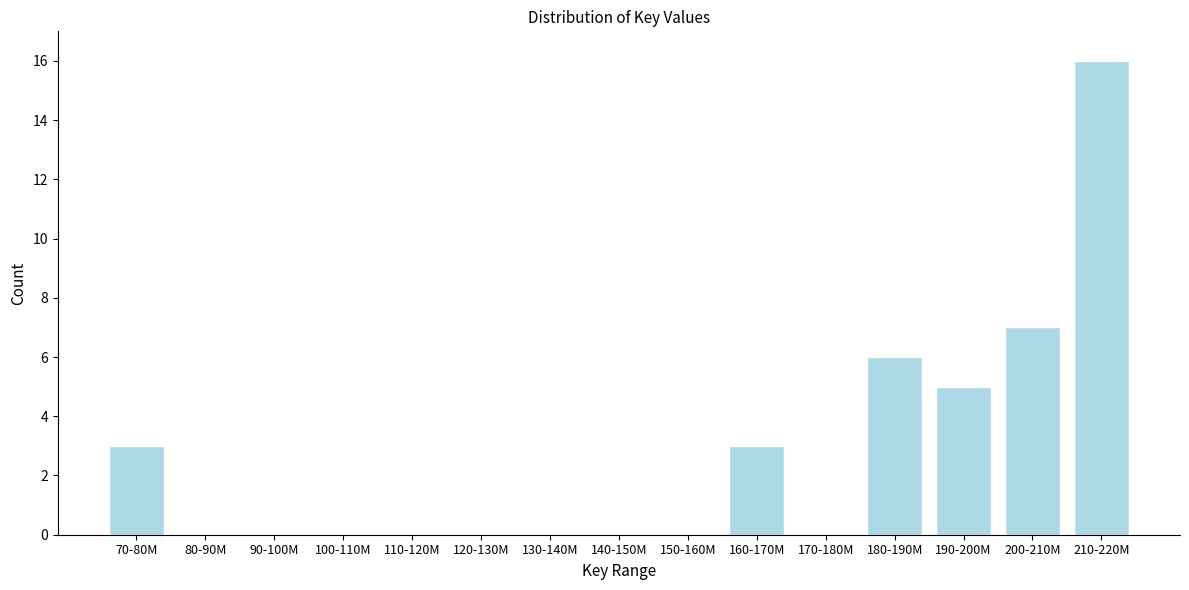

Reading left to right, transcribe all the data shown in this chart.

70-80M=3	80-90M=0	90-100M=0	100-110M=0	110-120M=0	120-130M=0	130-140M=0	140-150M=0	150-160M=0	160-170M=3	170-180M=0	180-190M=6	190-200M=5	200-210M=7	210-220M=16